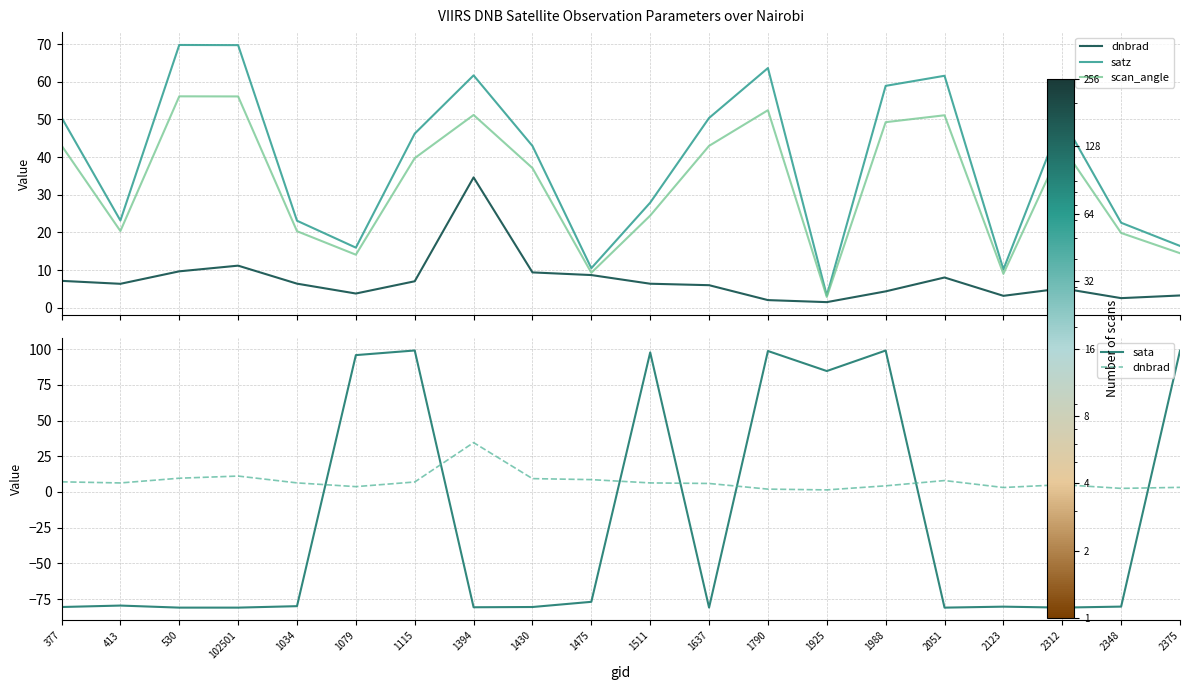

What position from the right is 2312?

3